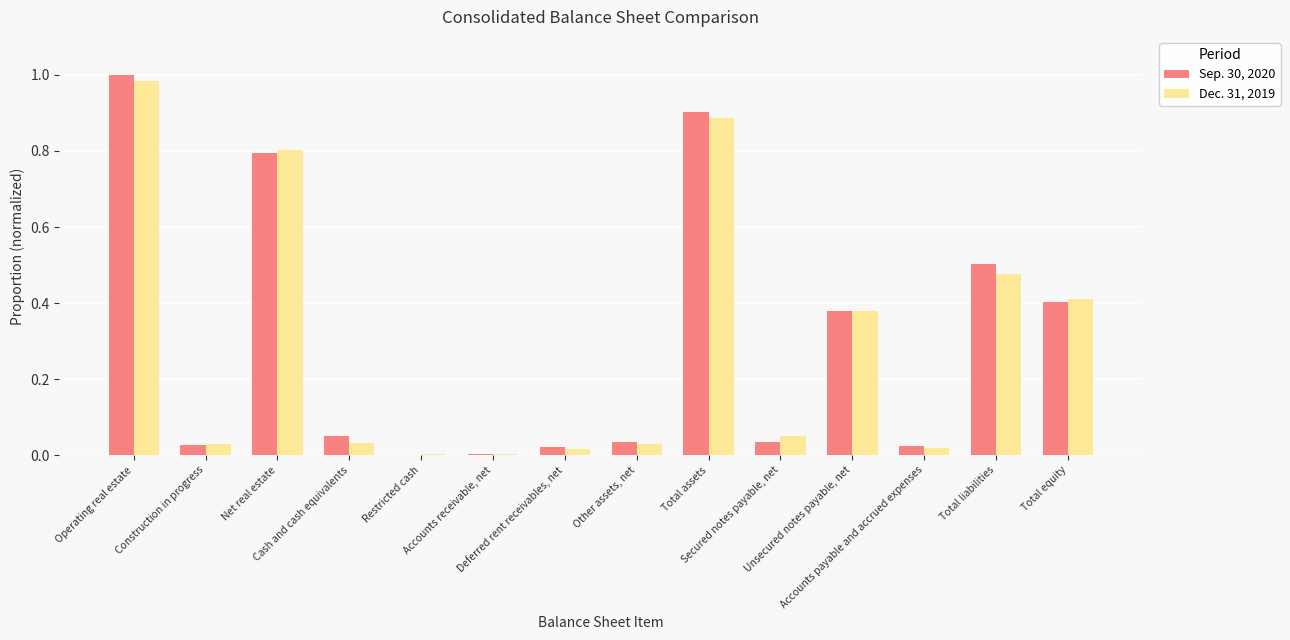

Are the bars horizontal?

No